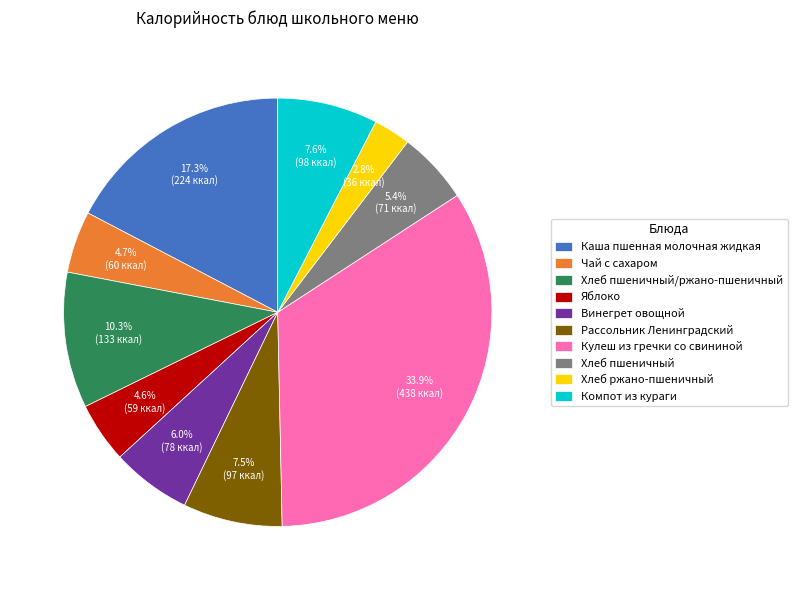

Count the number of slices in the pie.

10